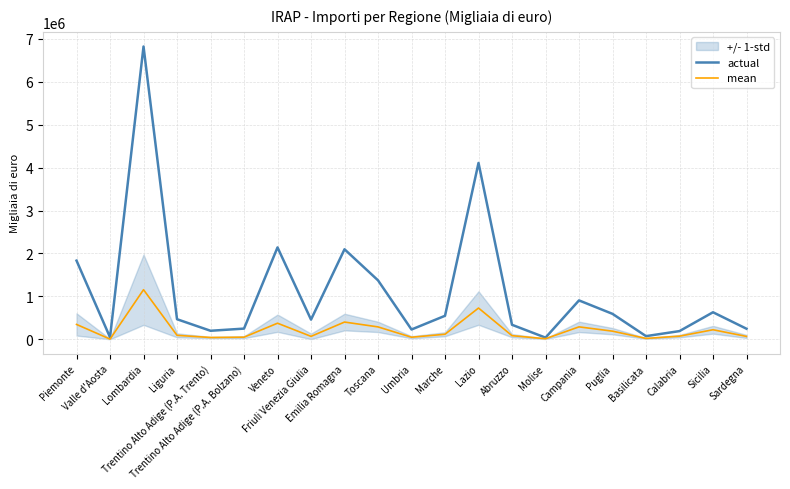

Does the chart have visible grid lines?

Yes